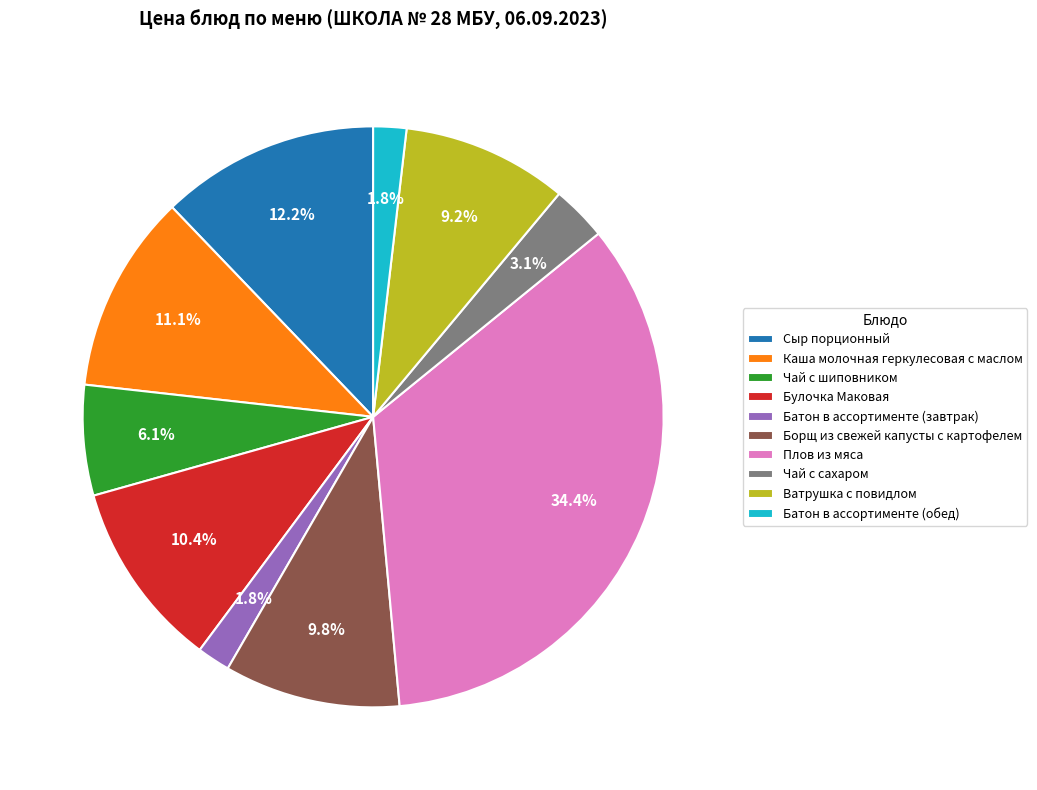

Approximately how many times larger is the value at Каша молочная геркулесовая с маслом compared to Плов из мяса?

0.3